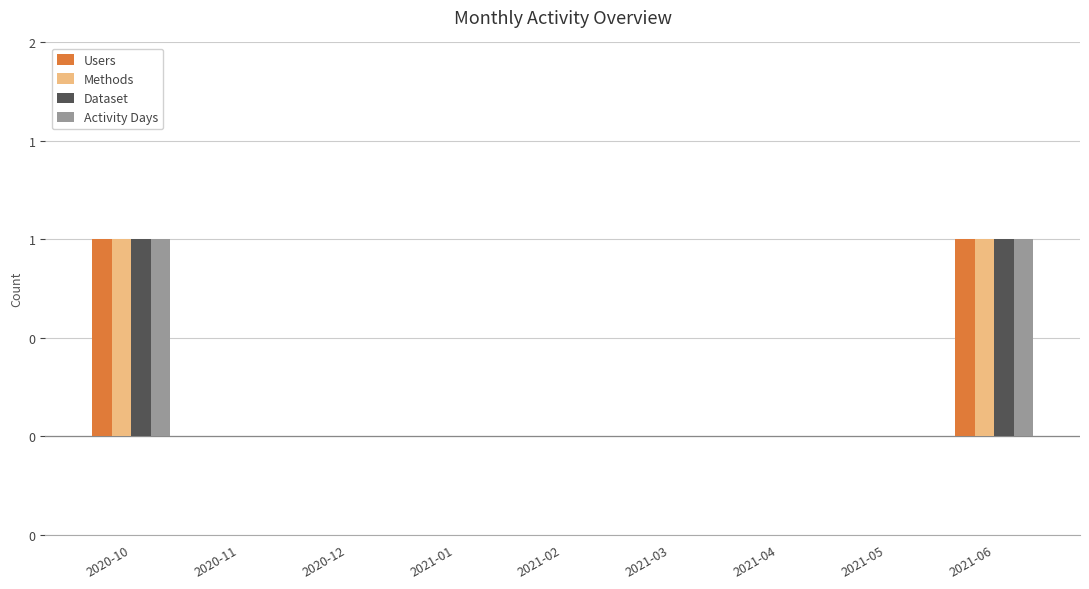

Does the chart contain stacked bars?

No